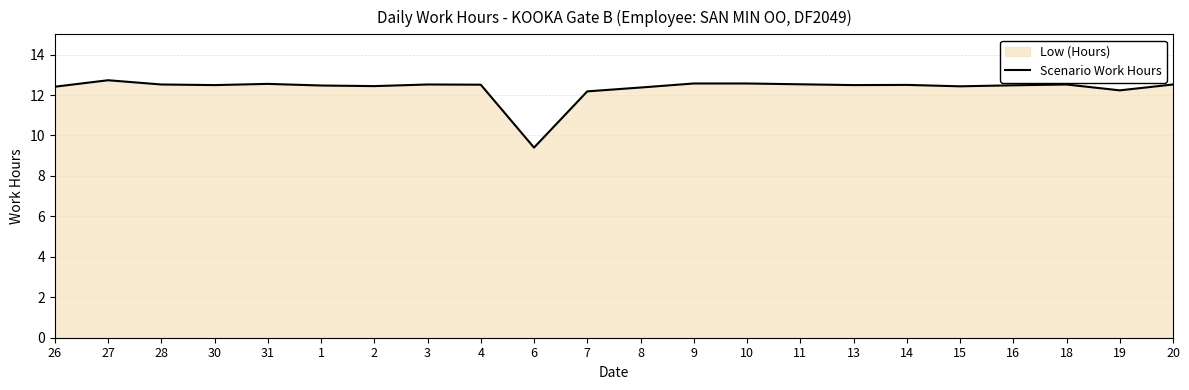

Reading left to right, list all the values displayed in this chart.

26=12.4	27=12.7	28=12.5	30=12.5	31=12.6	1=12.5	2=12.4	3=12.5	4=12.5	6=9.4	7=12.2	8=12.4	9=12.6	10=12.6	11=12.5	13=12.5	14=12.5	15=12.4	16=12.5	18=12.5	19=12.2	20=12.5